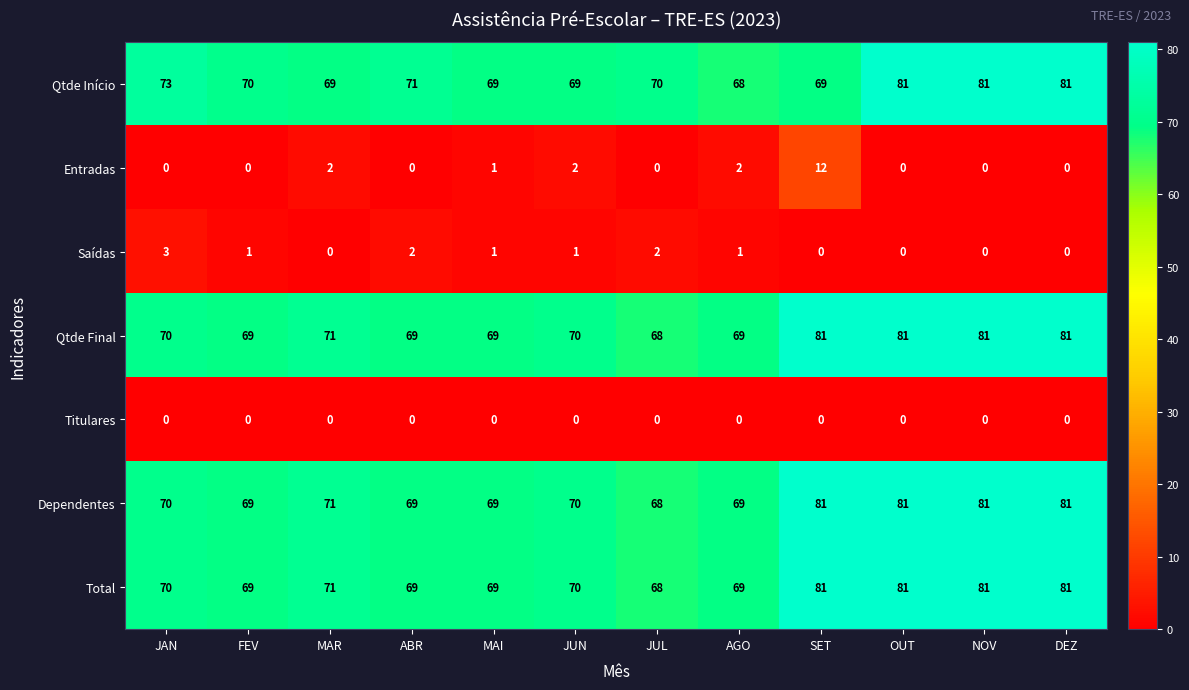

True or false: Total has a value of 57 at SET.

False